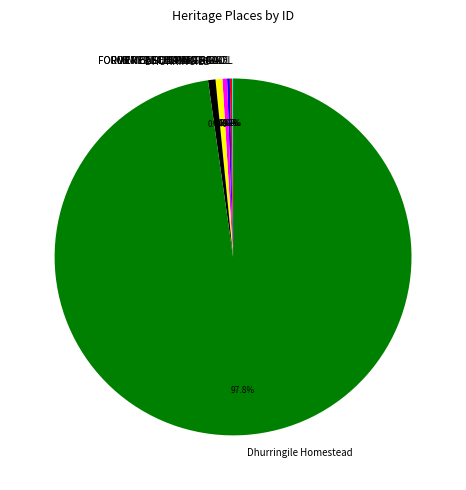

Which slice is the largest?

Dhurringile Homestead